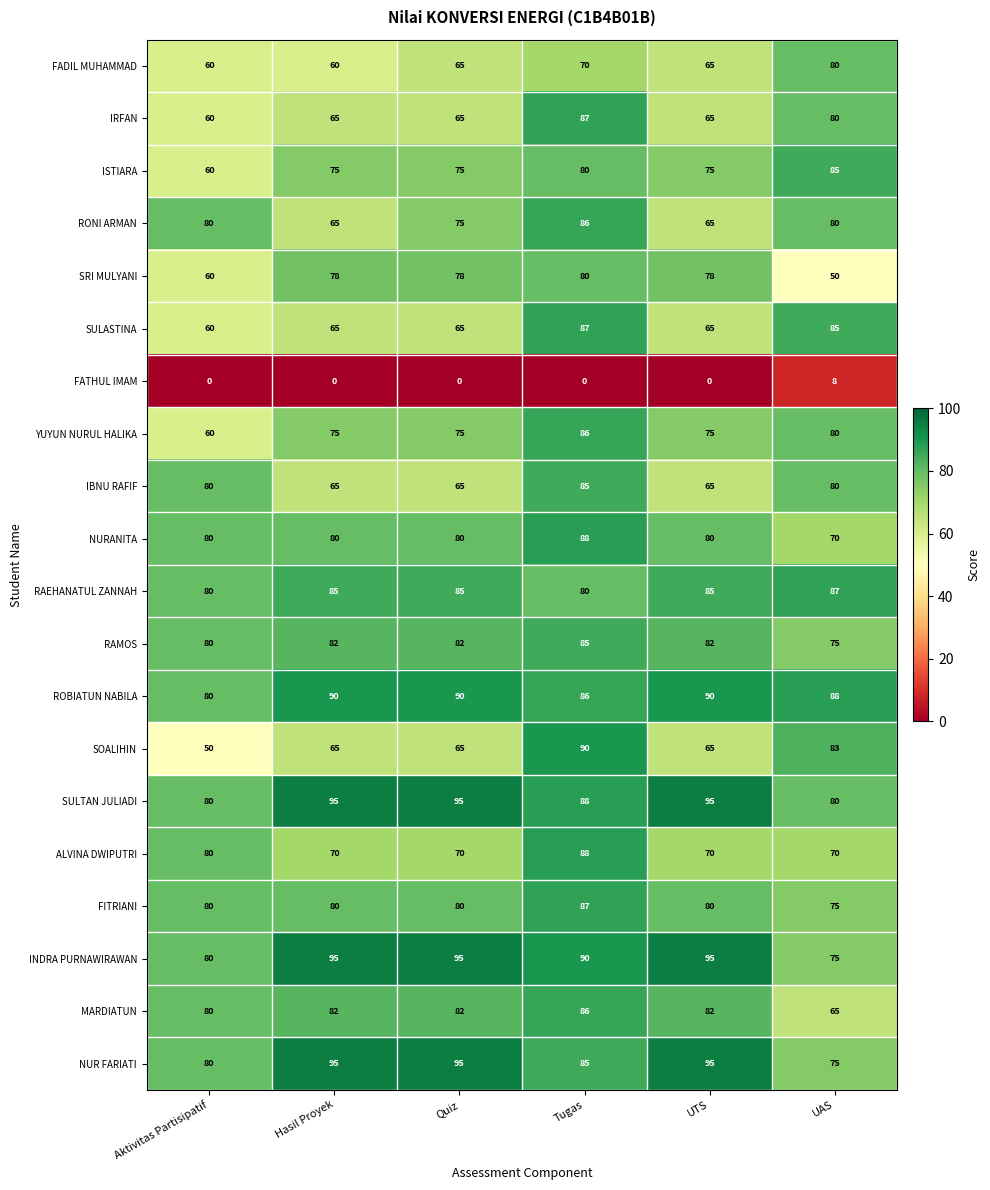

What is the total value across all series at UAS?

1471